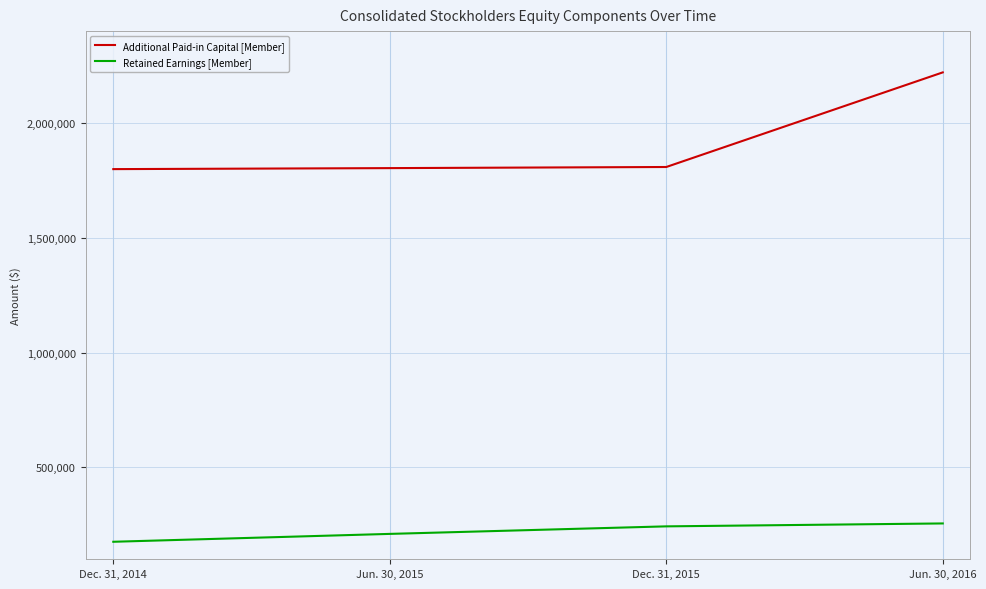

At Dec. 31, 2014, list the series in order from largest to smallest.

Additional Paid-in Capital [Member], Retained Earnings [Member]